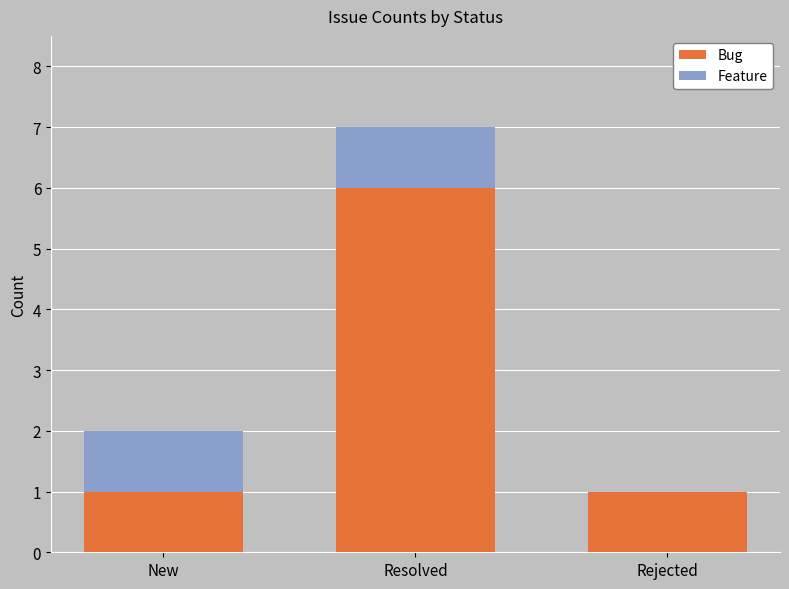

How many distinct data groups are displayed?

2